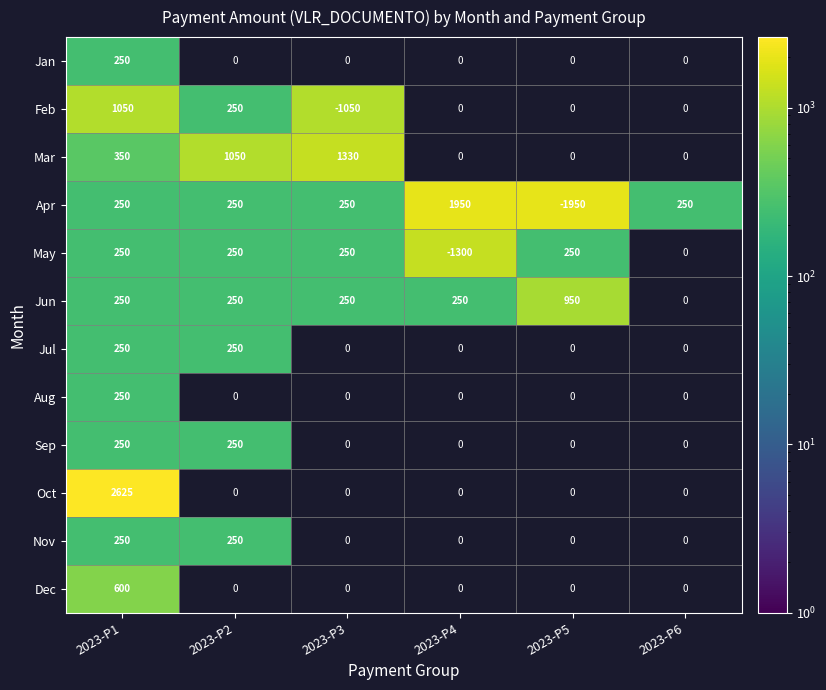

Which category has the lowest value across all series?

2023-P1